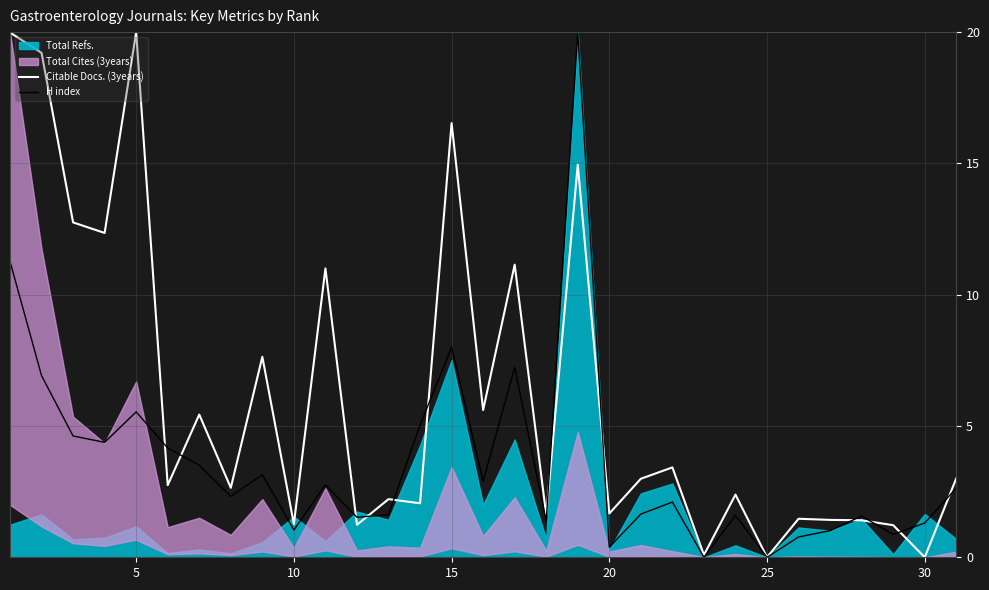

True or false: Citable Docs. (3years) and H index cross at least once.

True